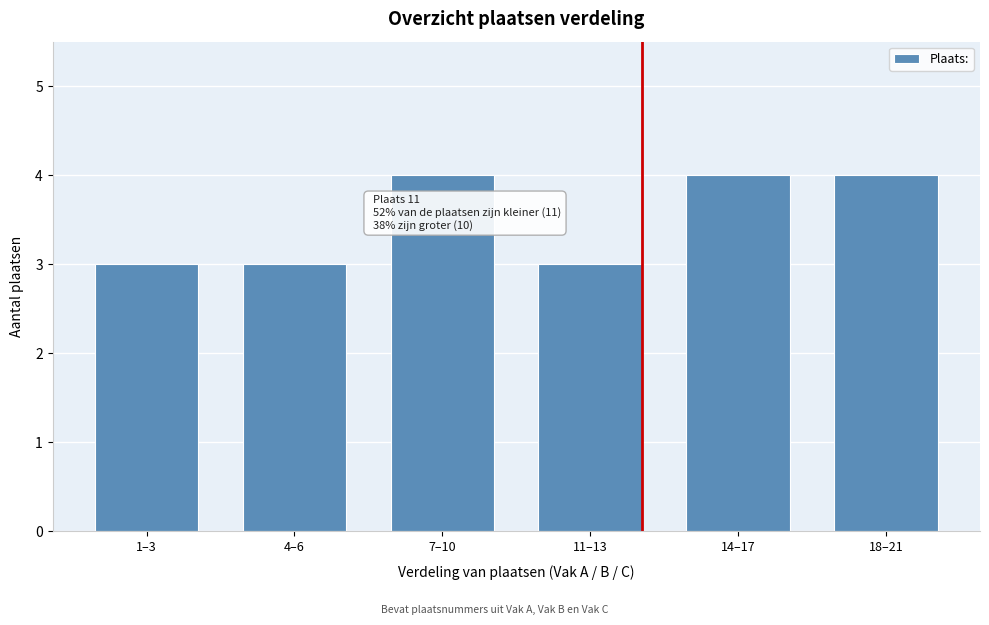

Reading left to right, extract all data points from this chart.

3	3	4	3	4	4